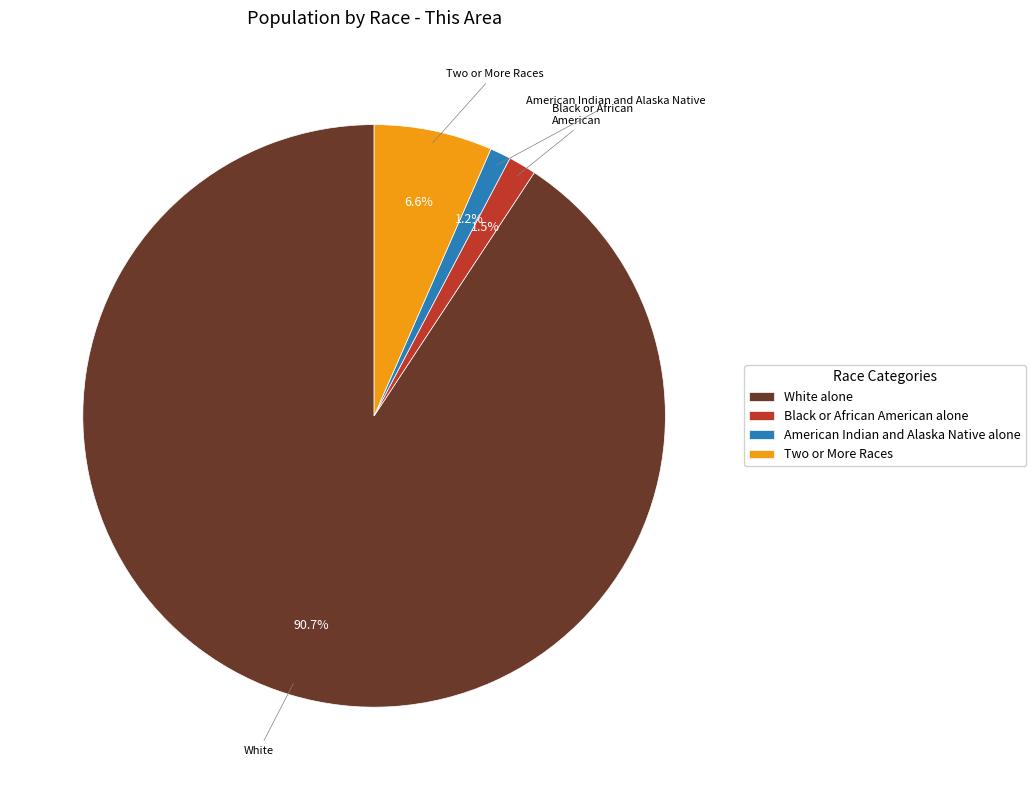

Which category has the biggest portion of the pie?

White alone